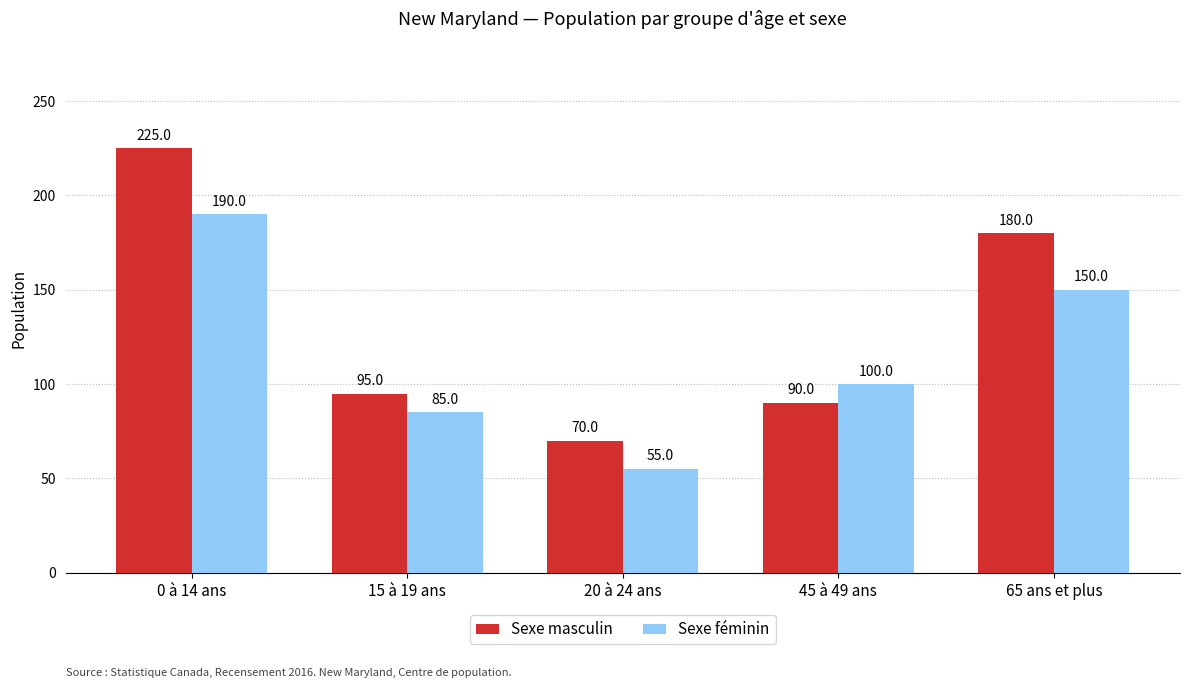

Which category has the highest value across all series?

0 à 14 ans